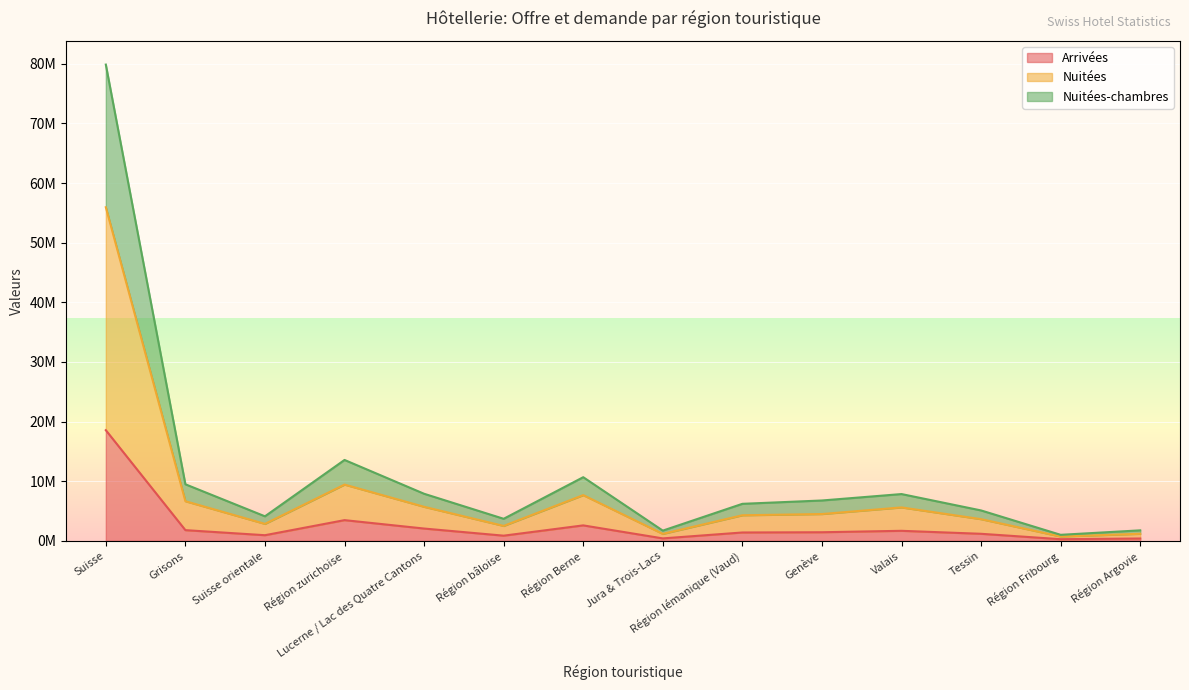

What are all the series names shown in the legend?

Arrivées, Nuitées, Nuitées-chambres